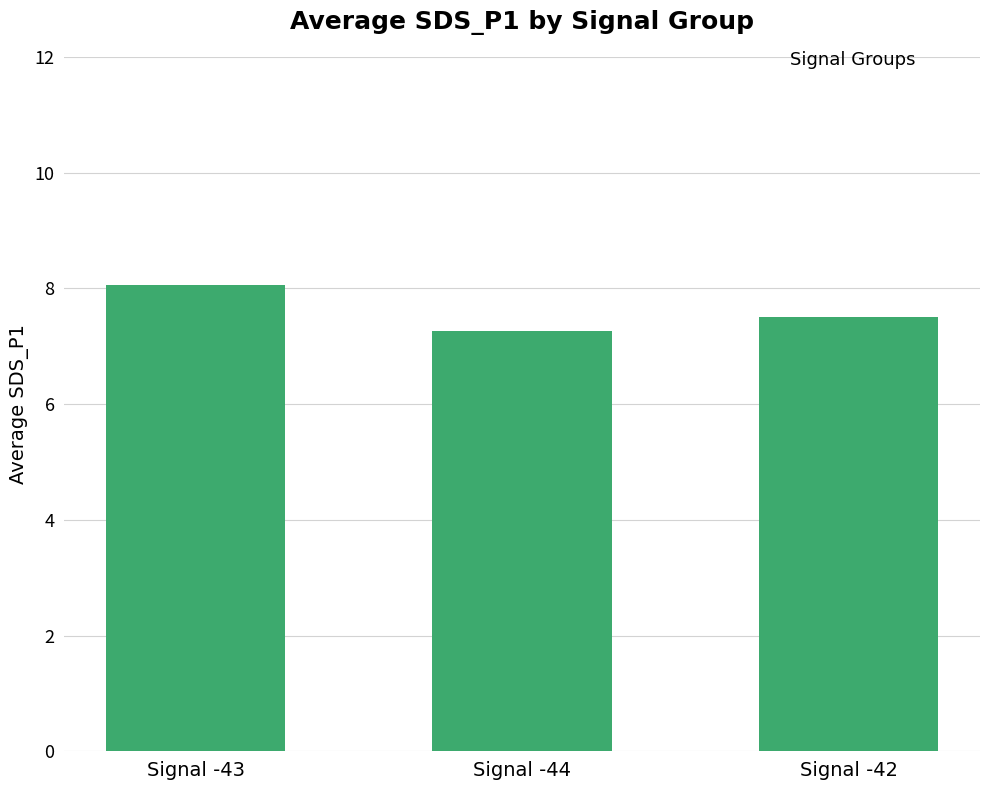

True or false: the data shows 8.1 at Signal -43.

True